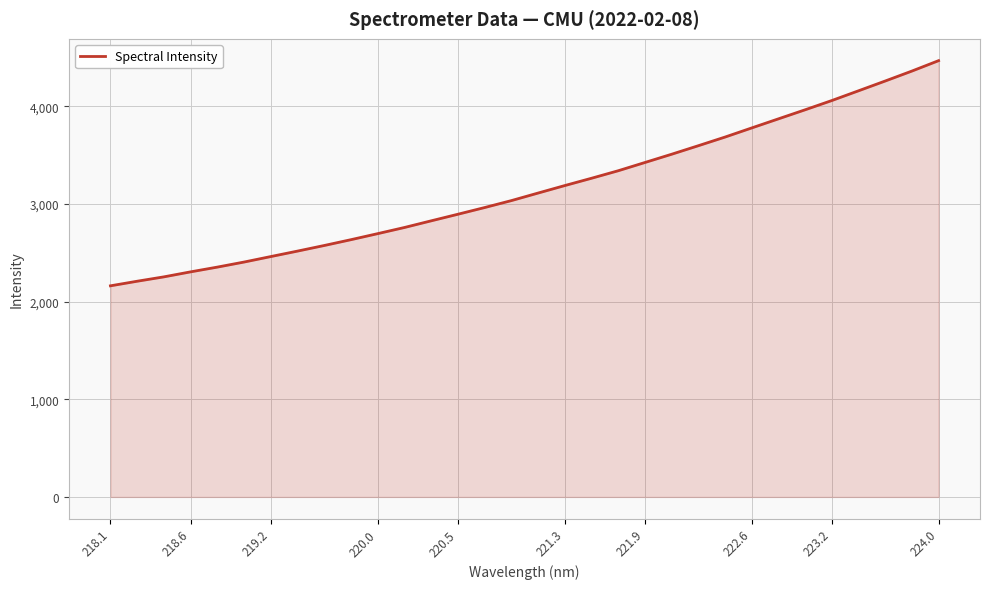

What is the minimum value shown in the chart?

2161.8